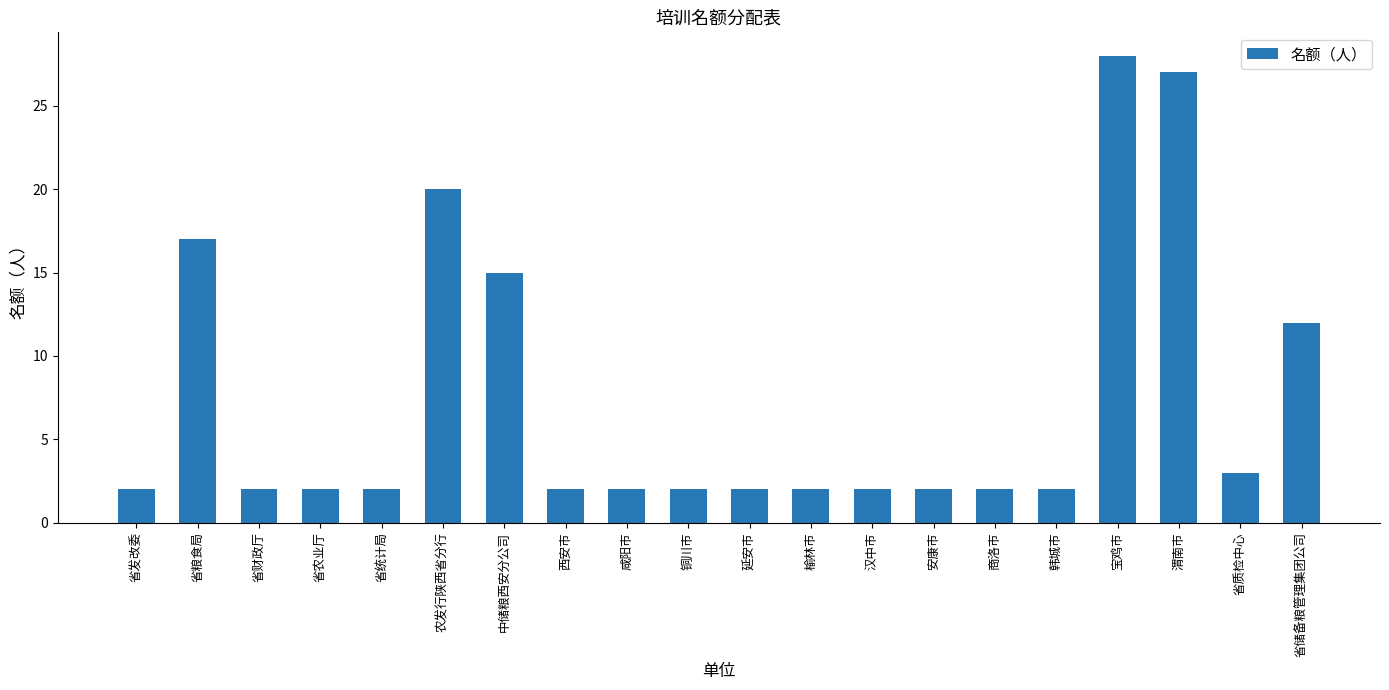

True or false: the data shows 16 at 宝鸡市.

False